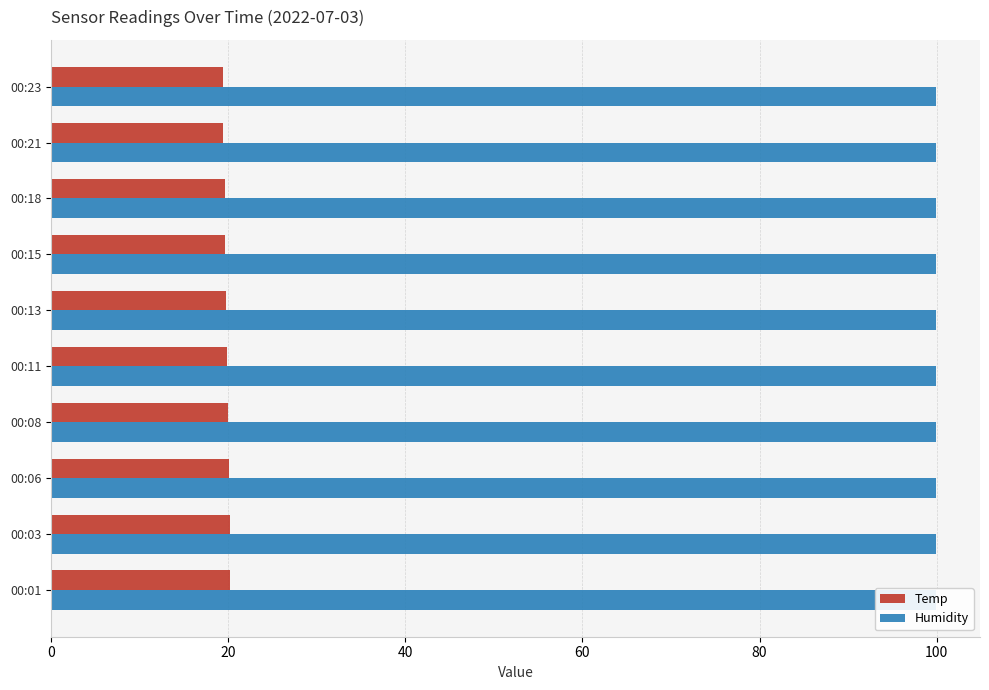

Does the chart contain stacked bars?

No